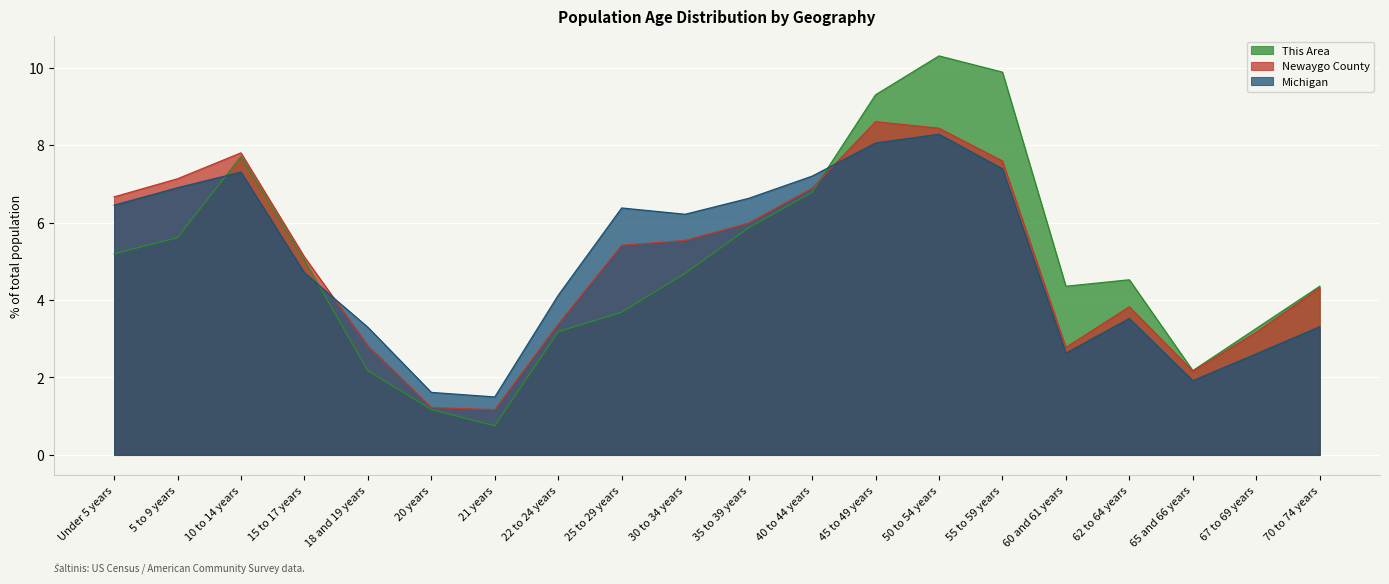

What is the sum of the Michigan values at 21 years and 22 to 24 years?

5.6